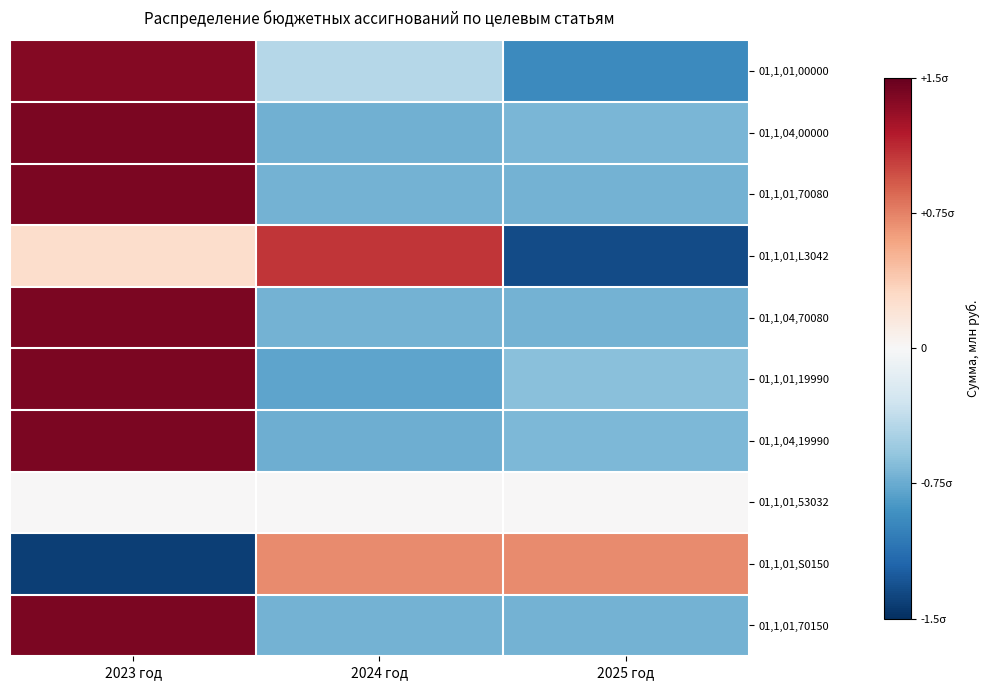

Reading left to right, transcribe all the data shown in this chart.

01,1,01,00000: 2023 год=1.4	2024 год=-0.4	2025 год=-1.0
01,1,04,00000: 2023 год=1.4	2024 год=-0.7	2025 год=-0.7
01,1,01,70080: 2023 год=1.4	2024 год=-0.7	2025 год=-0.7
01,1,01,L3042: 2023 год=0.3	2024 год=1.1	2025 год=-1.3
01,1,04,70080: 2023 год=1.4	2024 год=-0.7	2025 год=-0.7
01,1,01,19990: 2023 год=1.4	2024 год=-0.8	2025 год=-0.6
01,1,04,19990: 2023 год=1.4	2024 год=-0.7	2025 год=-0.7
01,1,01,53032: 2023 год=0.0	2024 год=0.0	2025 год=0.0
01,1,01,S0150: 2023 год=-1.4	2024 год=0.7	2025 год=0.7
01,1,01,70150: 2023 год=1.4	2024 год=-0.7	2025 год=-0.7